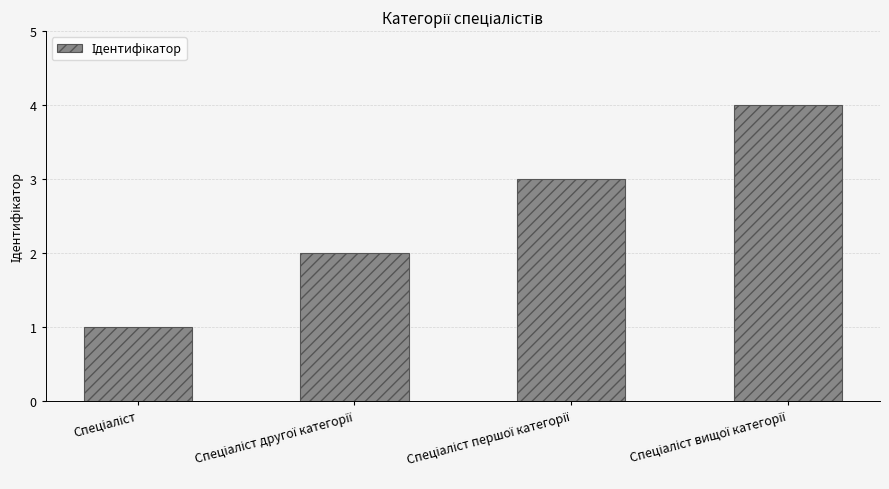

Does the chart contain any negative values?

No